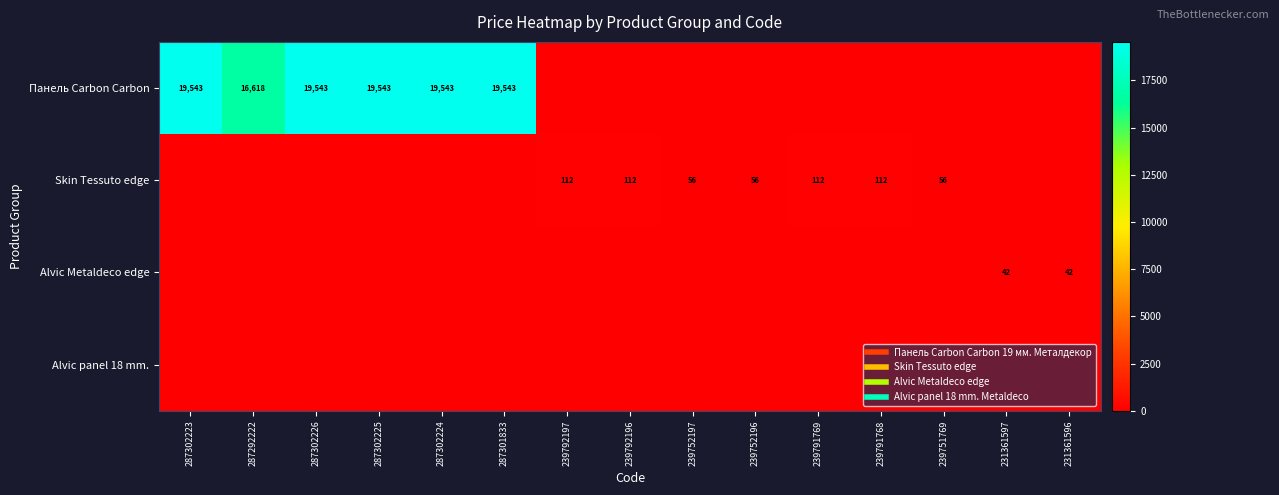

How many series are shown in this chart?

4